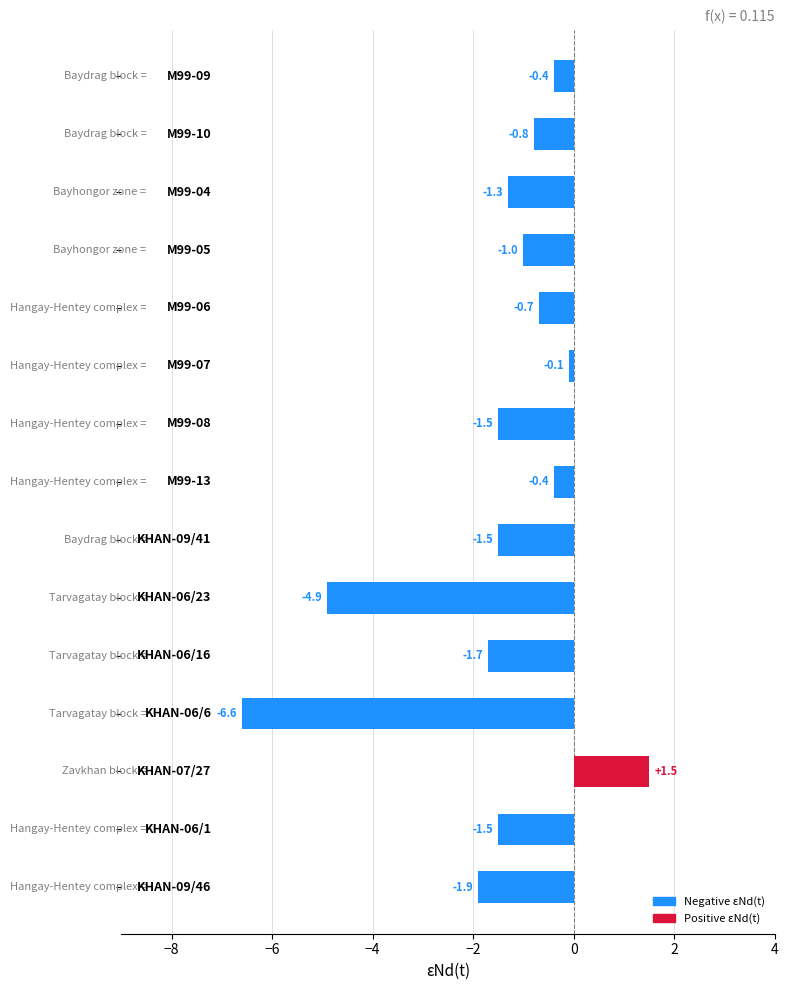

What is the smallest value displayed?

-6.6